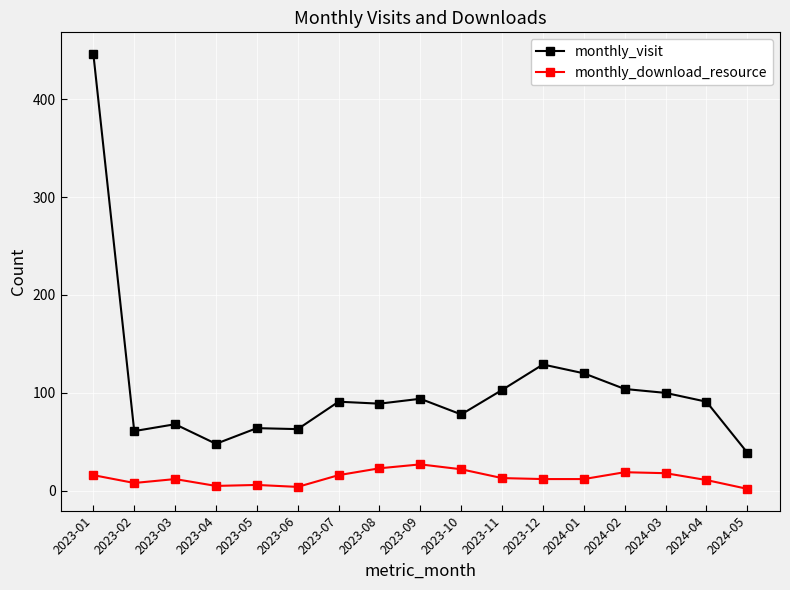

Rank the series at 2024-03 from lowest to highest value.

monthly_download_resource, monthly_visit